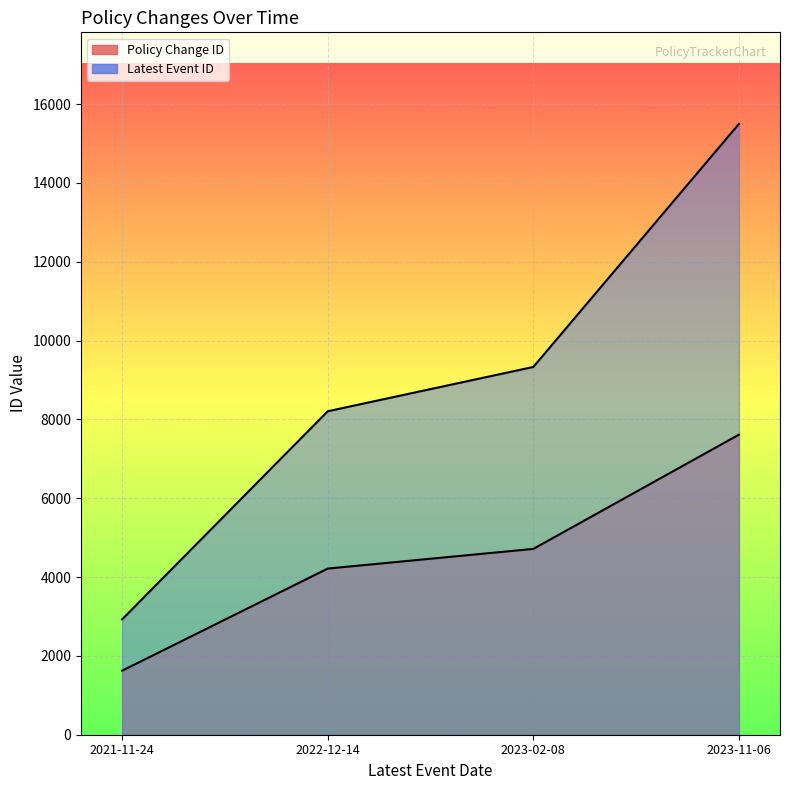

What is the label of the 4th point from the left?

2023-11-06